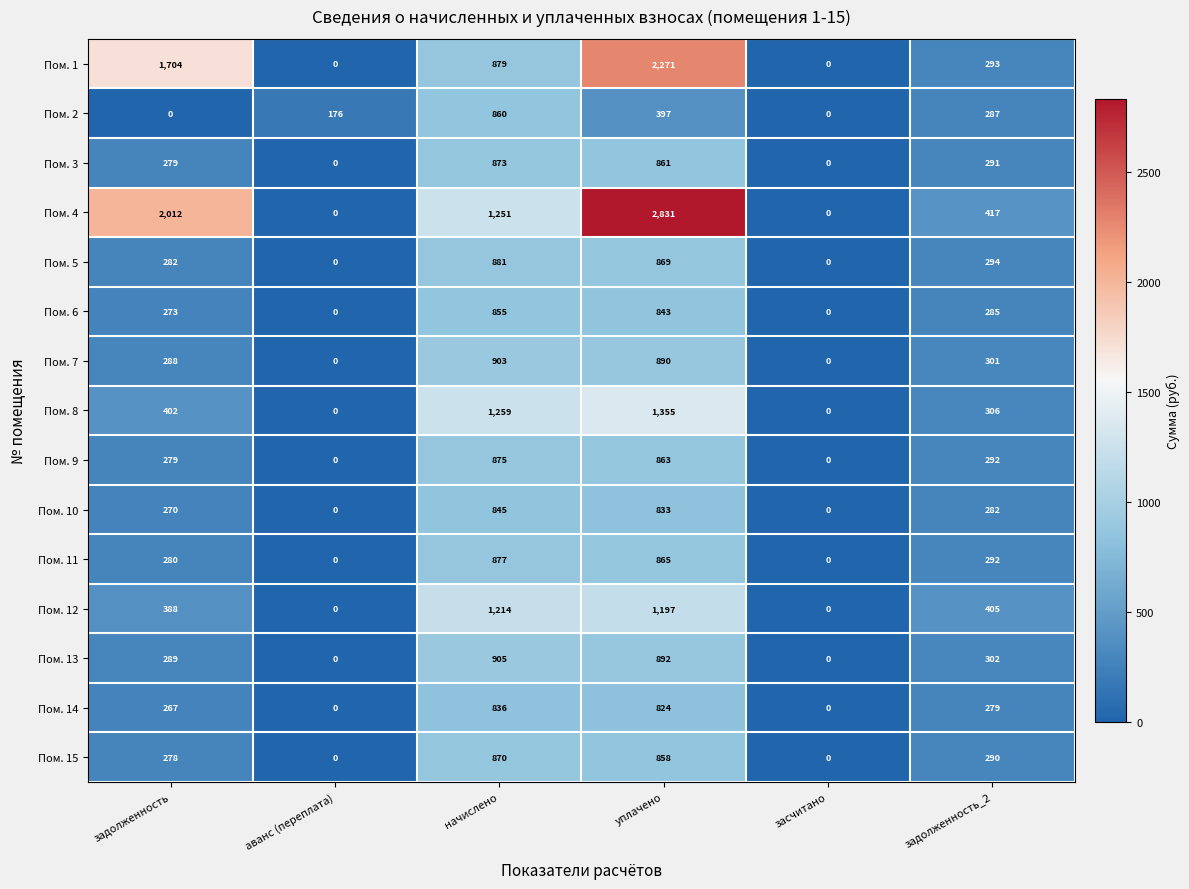

Count the number of data series in this chart.

15